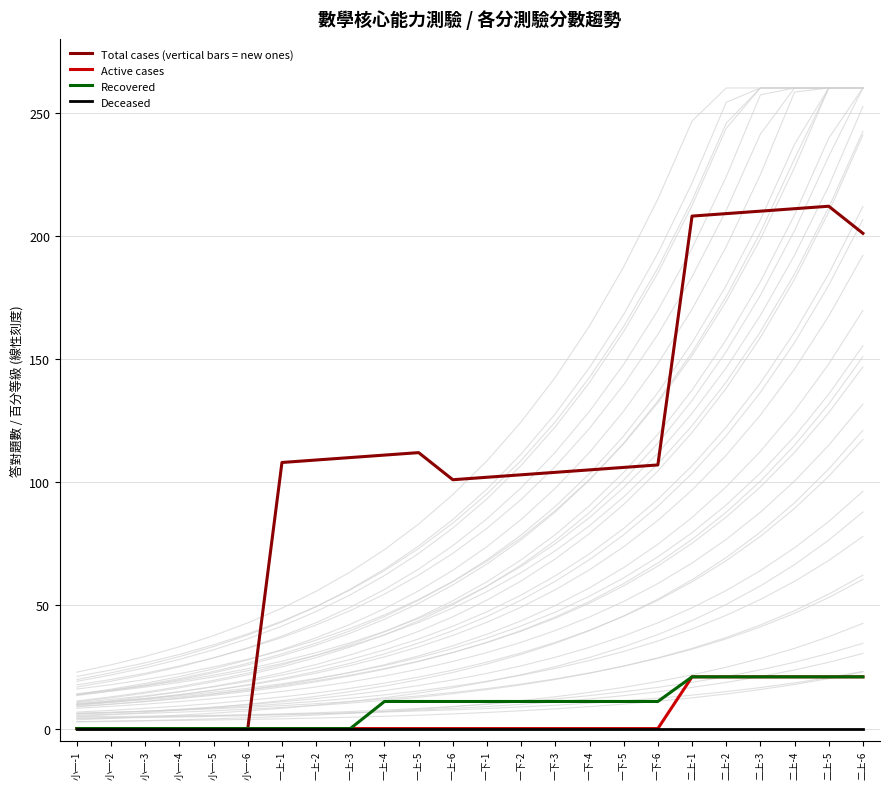

Where is Active cases nearest to the value 10?

小一-1